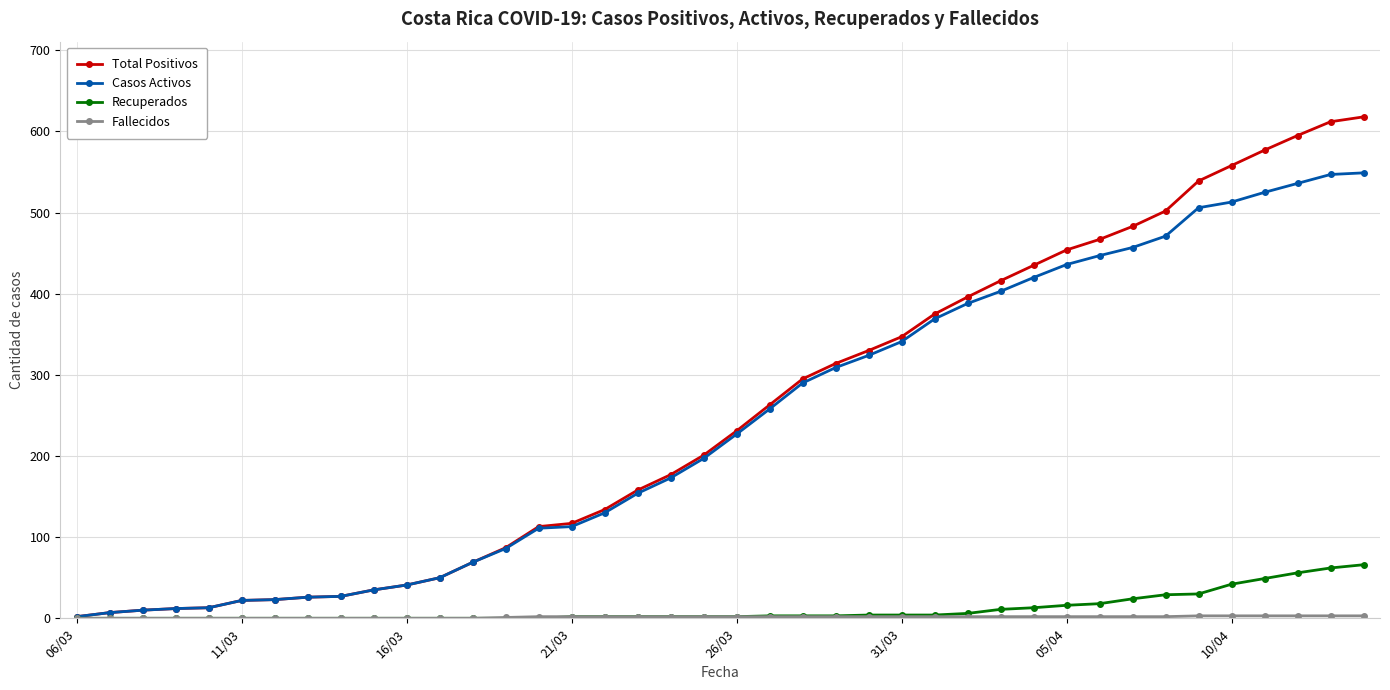

Which series has the largest range (max minus min)?

Total Positivos